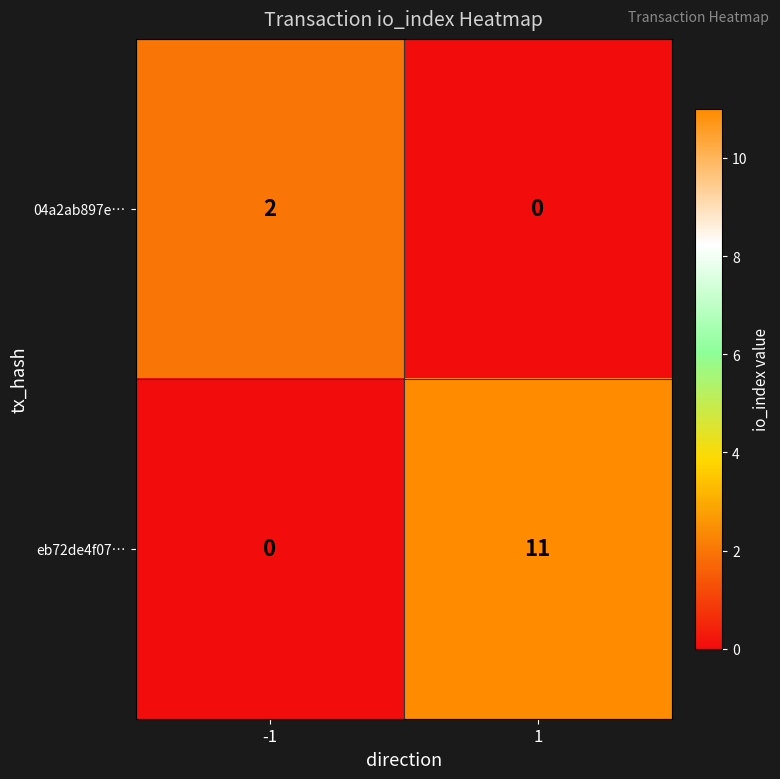

What is the difference between the eb72de4f07… values at 1 and -1?

11